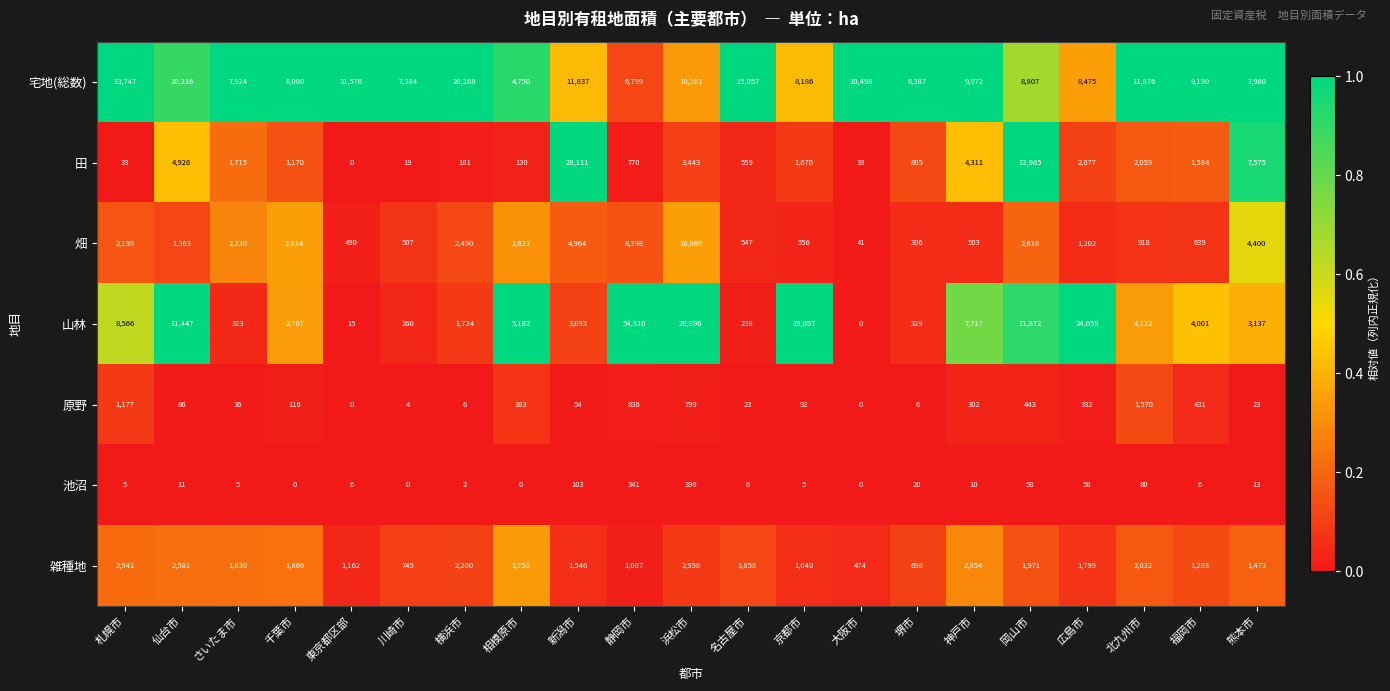

Which category has the highest value in the 池沼 series?

浜松市